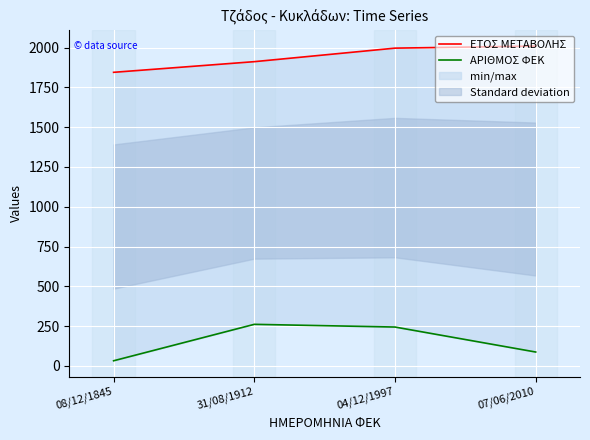

What is the spread (max minus min) of values at 08/12/1845?

1813